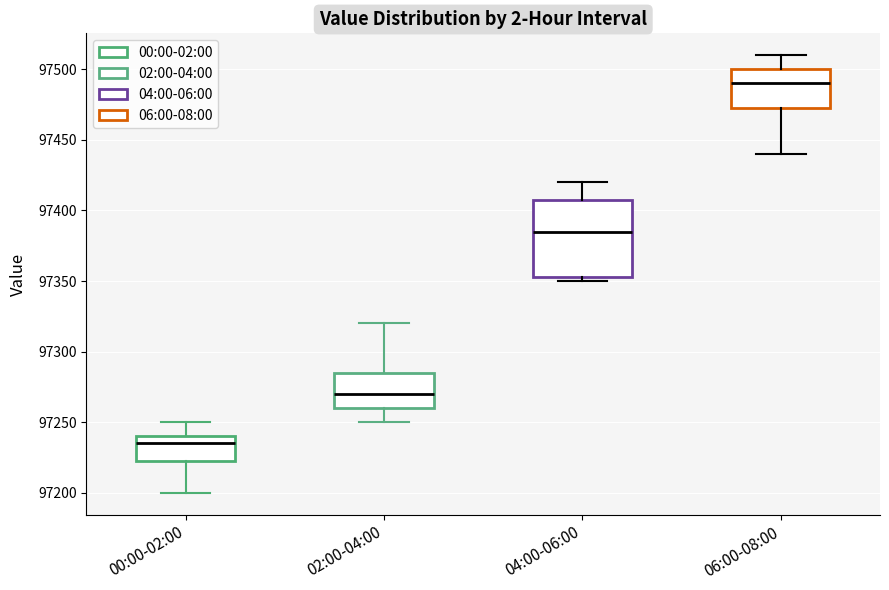

Which box has the highest median line?

06:00-08:00